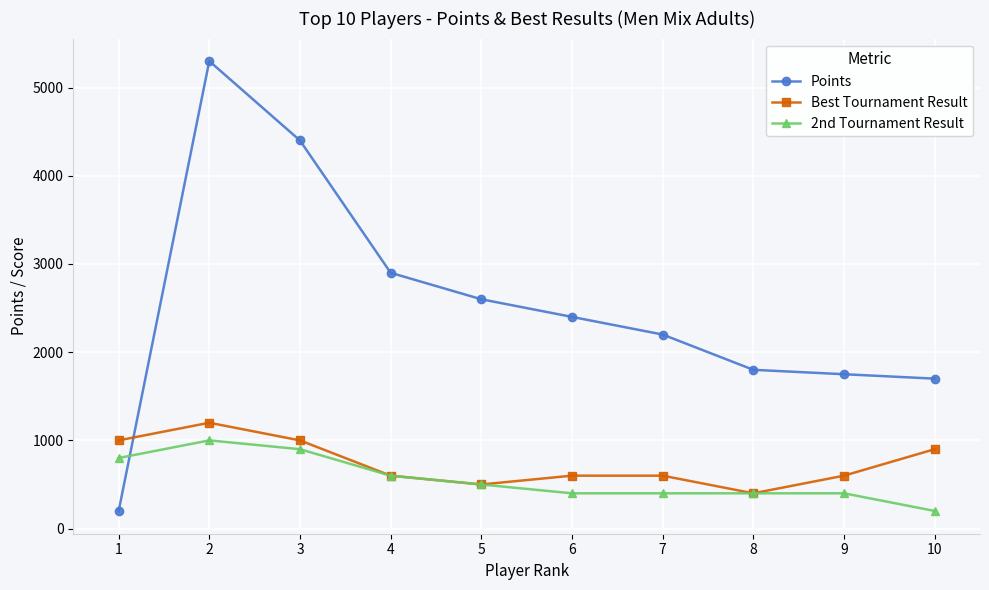

Where does the Points series first go above 2400?

2